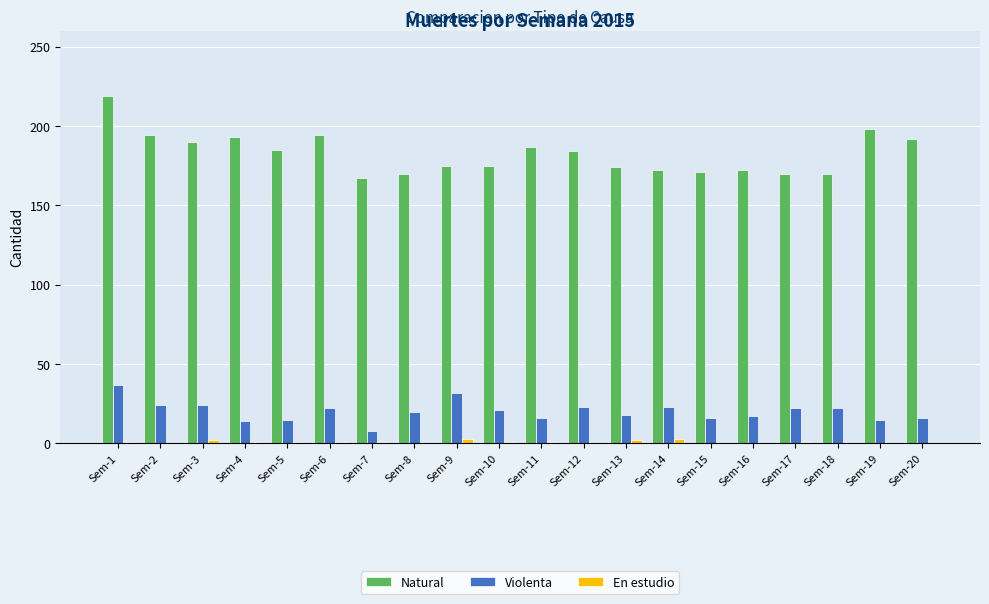

Which series has the largest total across all categories?

Natural